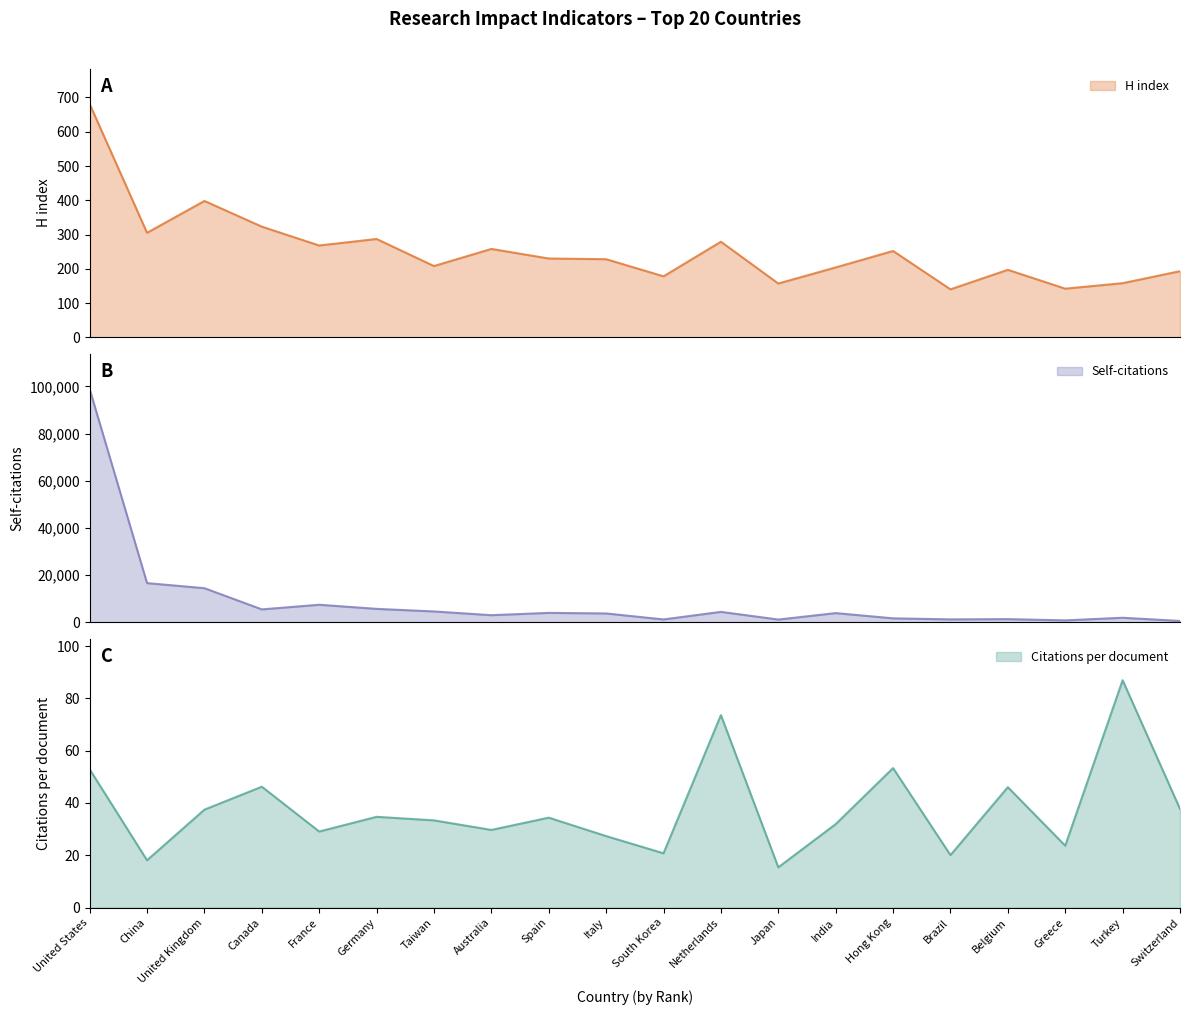

How many values in the H index series are below 230?

10